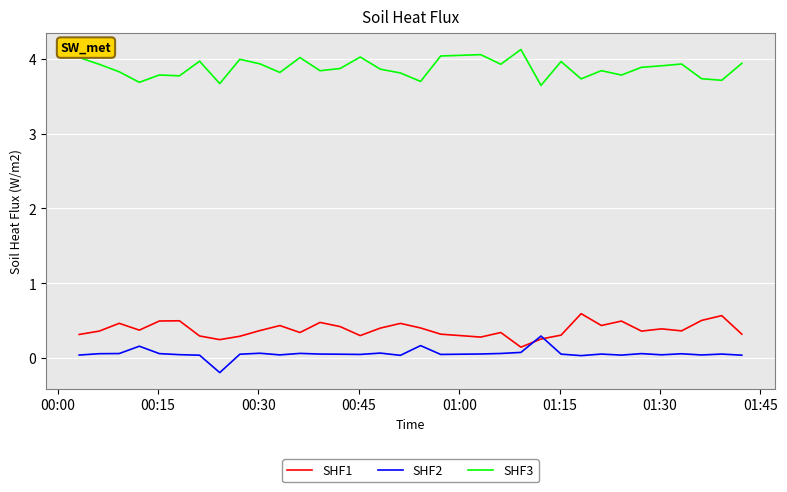

True or false: SHF3 and SHF1 intersect in this chart.

False